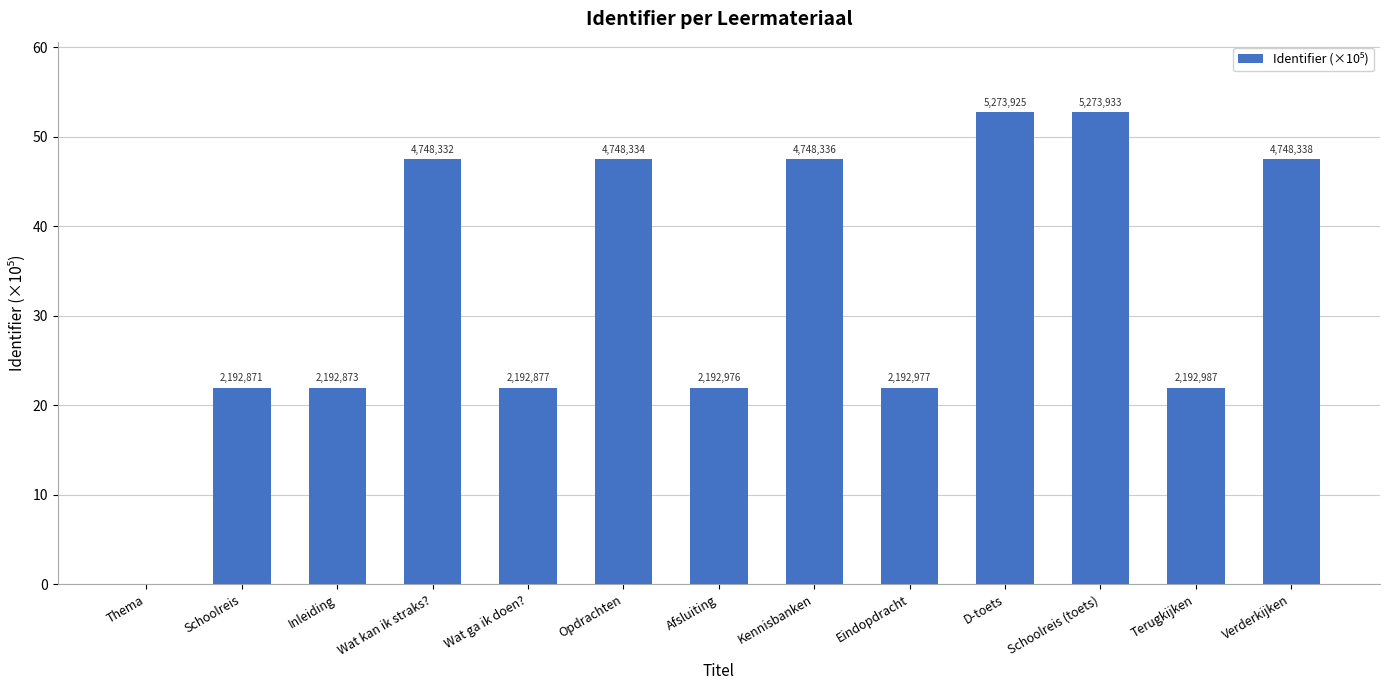

Approximately how many times larger is the value at Eindopdracht compared to Opdrachten?

0.5